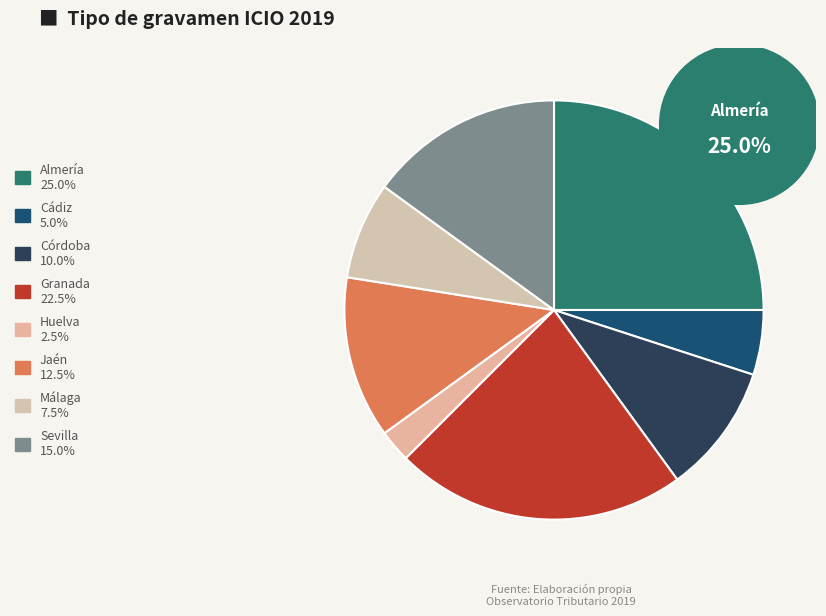

To the nearest percent, what is the average slice percentage?

12%